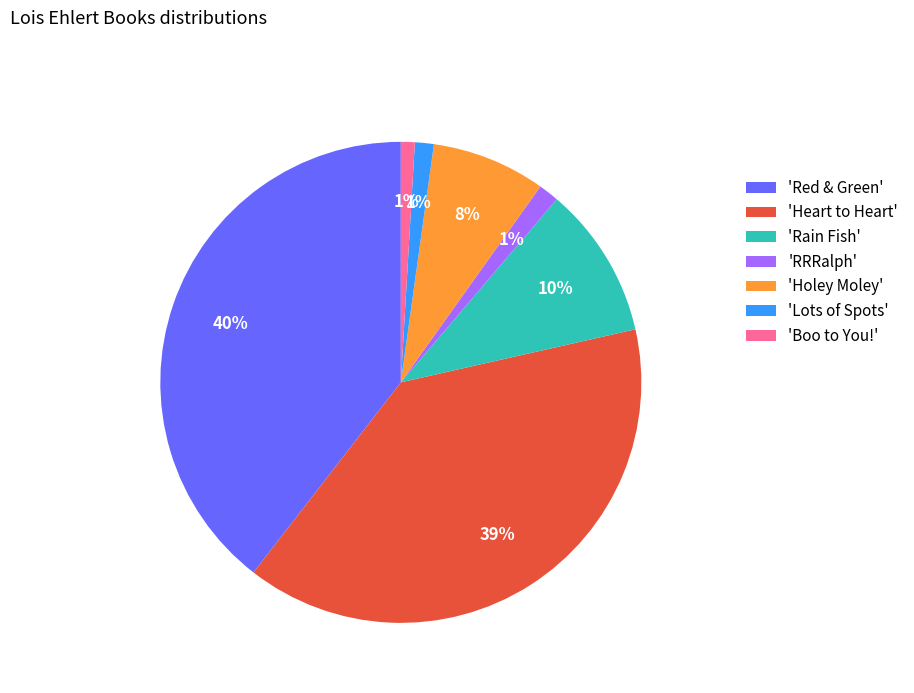

What percentage is the 'RRRalph' slice, to the nearest percent?

1%